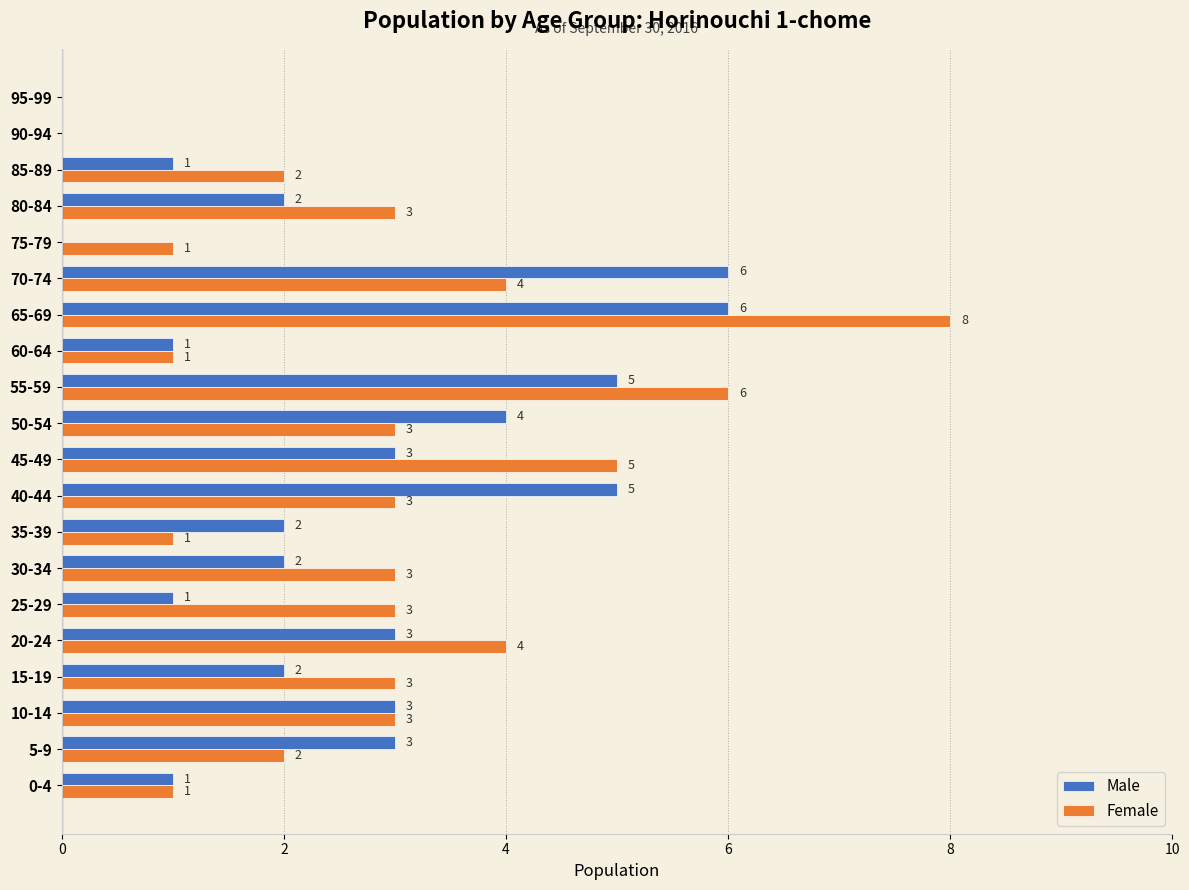

Is it true that Male equals 6 at 70-74?

True